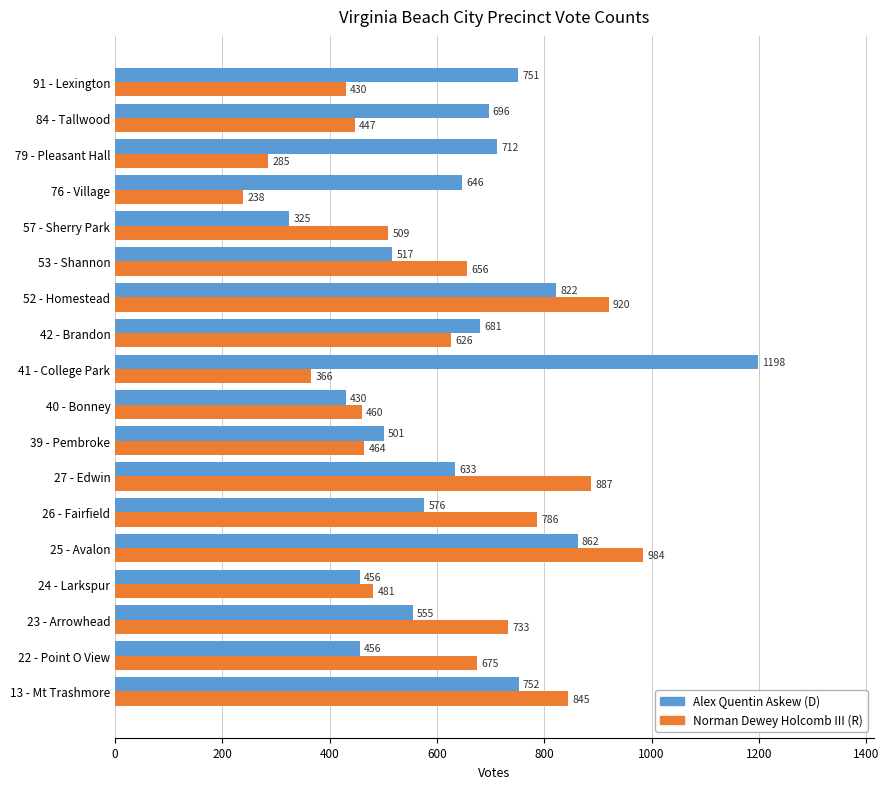

At which category is the sum across all series the highest?

25 - Avalon